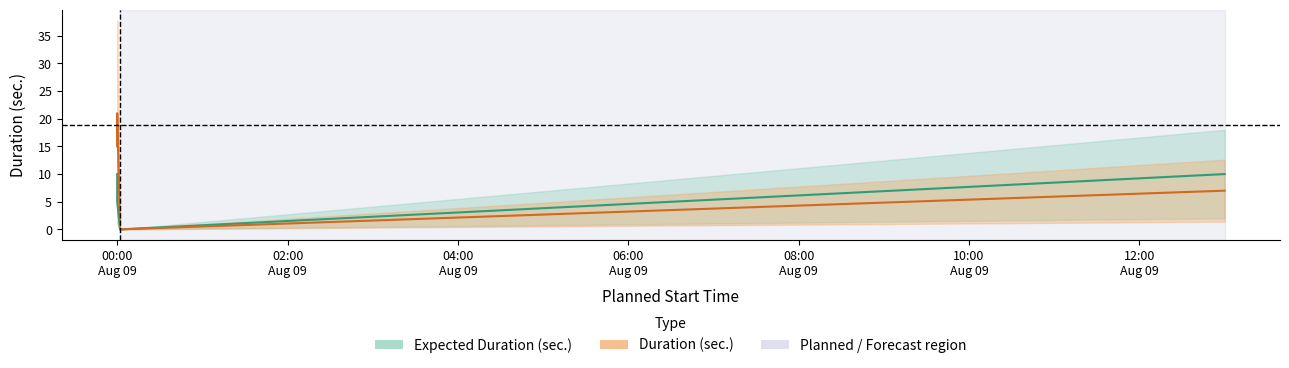

Which series has the largest range (max minus min)?

Duration (sec.)